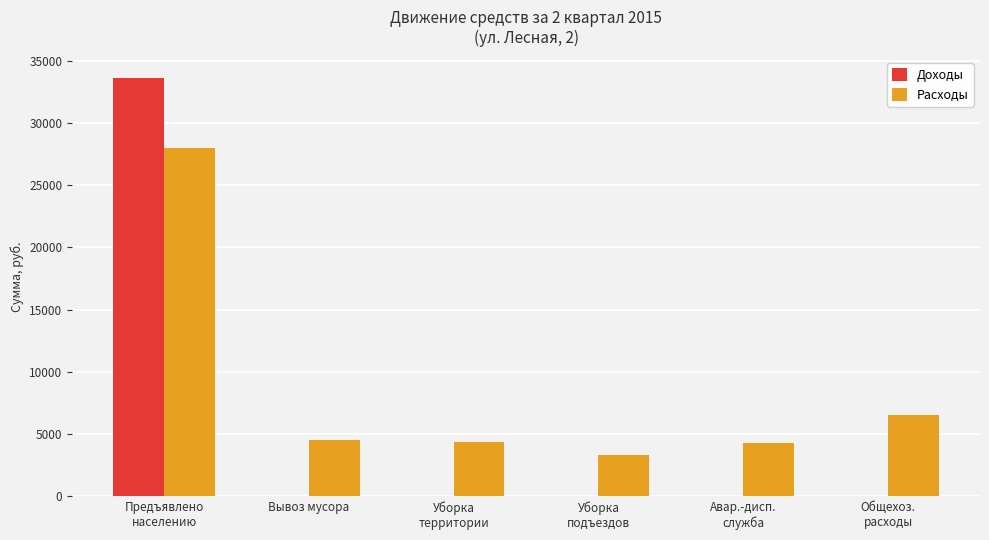

The value of Доходы at Предъявлено
населению is 59660.2. True or false?

False